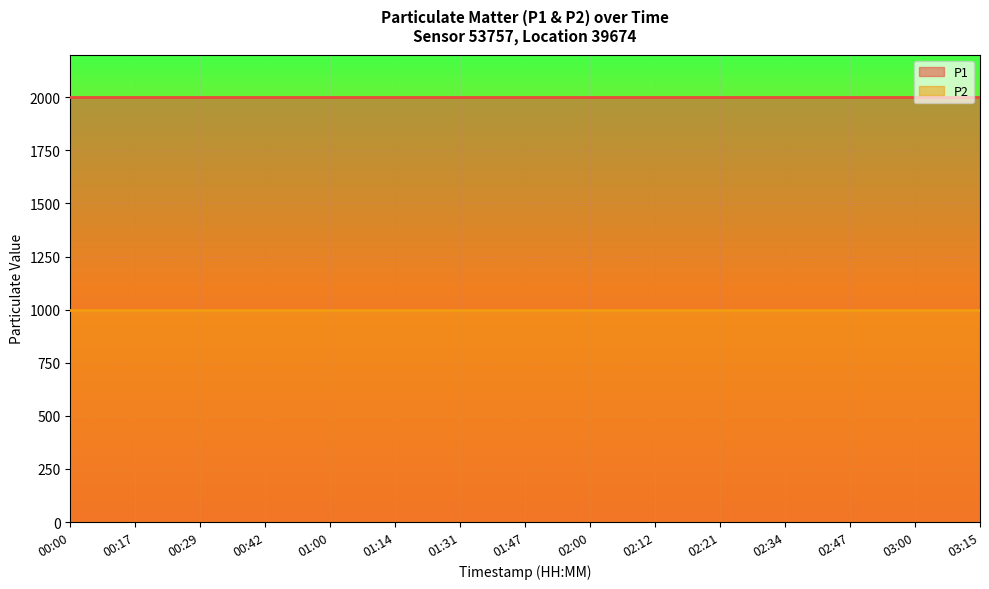

True or false: P1 has more than 0 points higher than both neighbors.

False